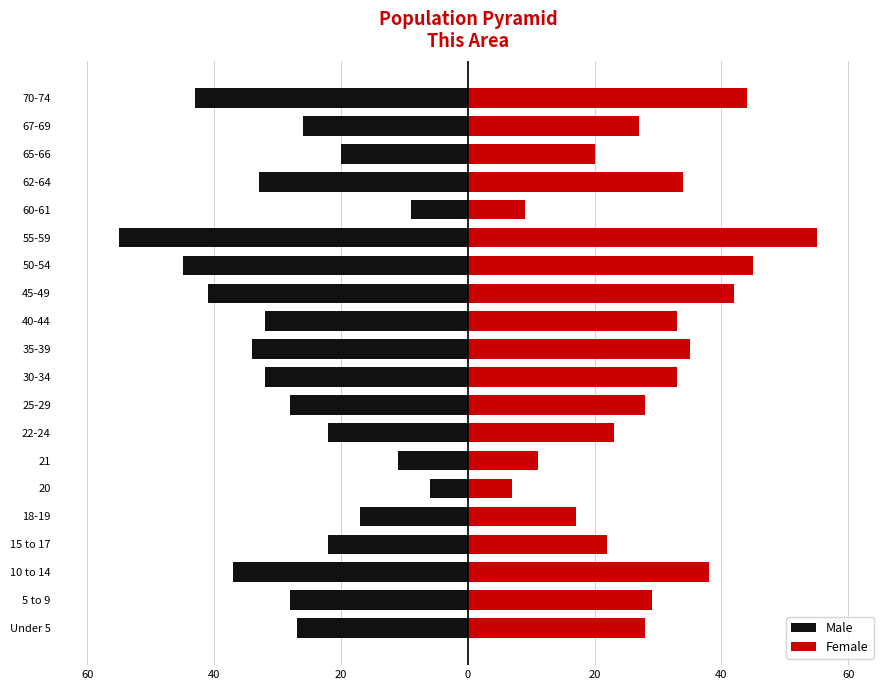

Is the value of Male at 40-44 greater than the value of Female at 10 to 14?

No